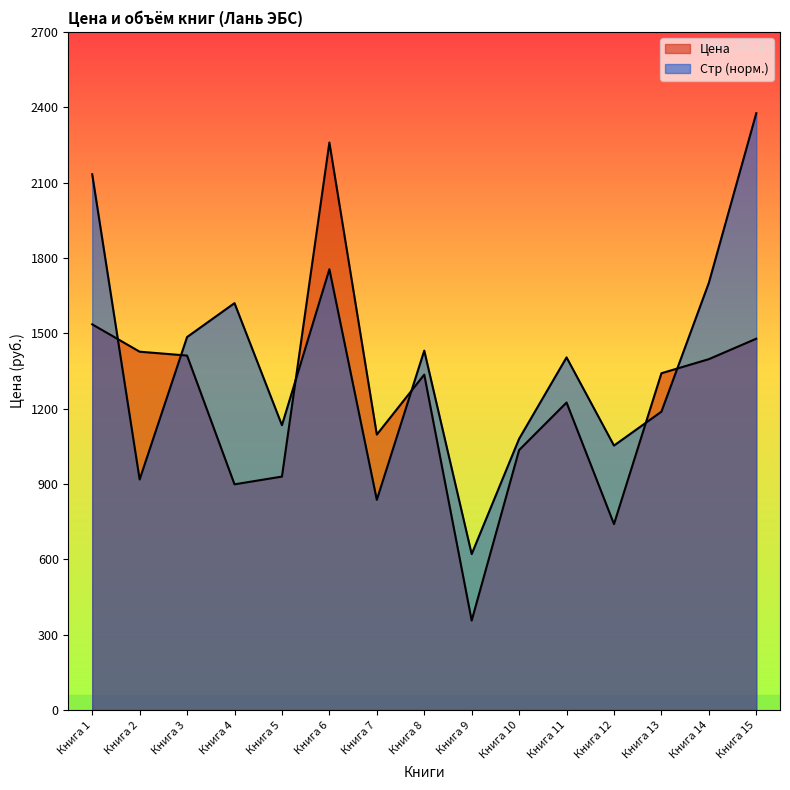

What is the sum of all Цена values?

18465.7